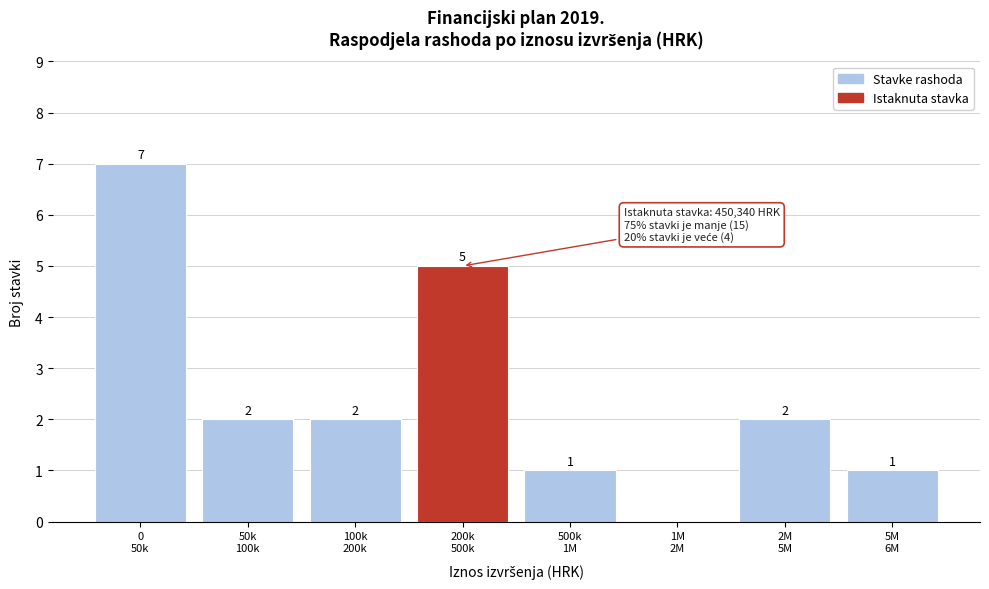

What is the greatest value displayed?

7